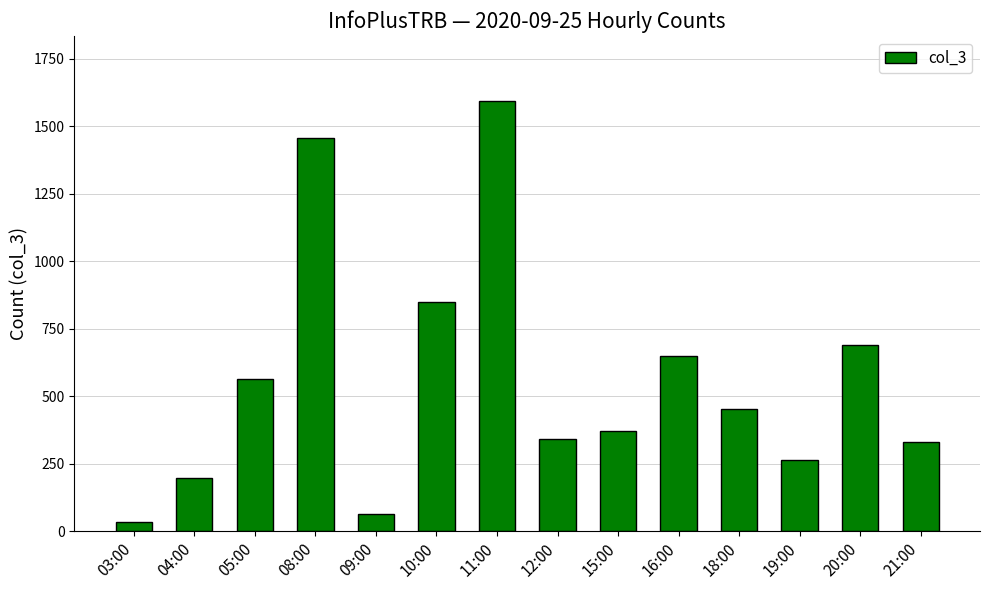

Which has a higher value, 20:00 or 15:00?

20:00